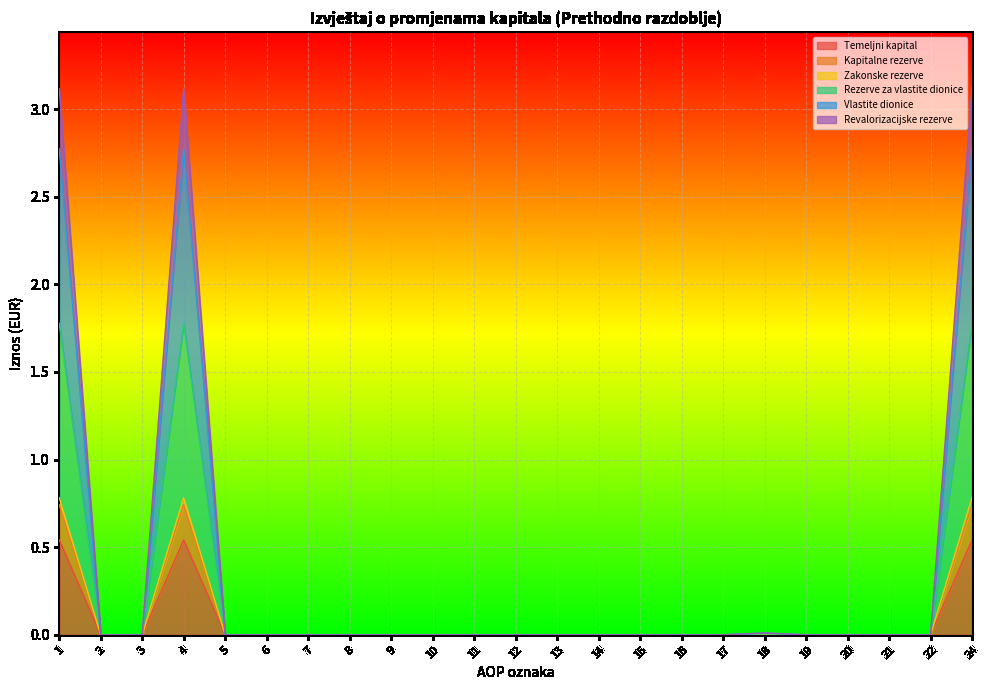

Count the number of categories in the chart.

23